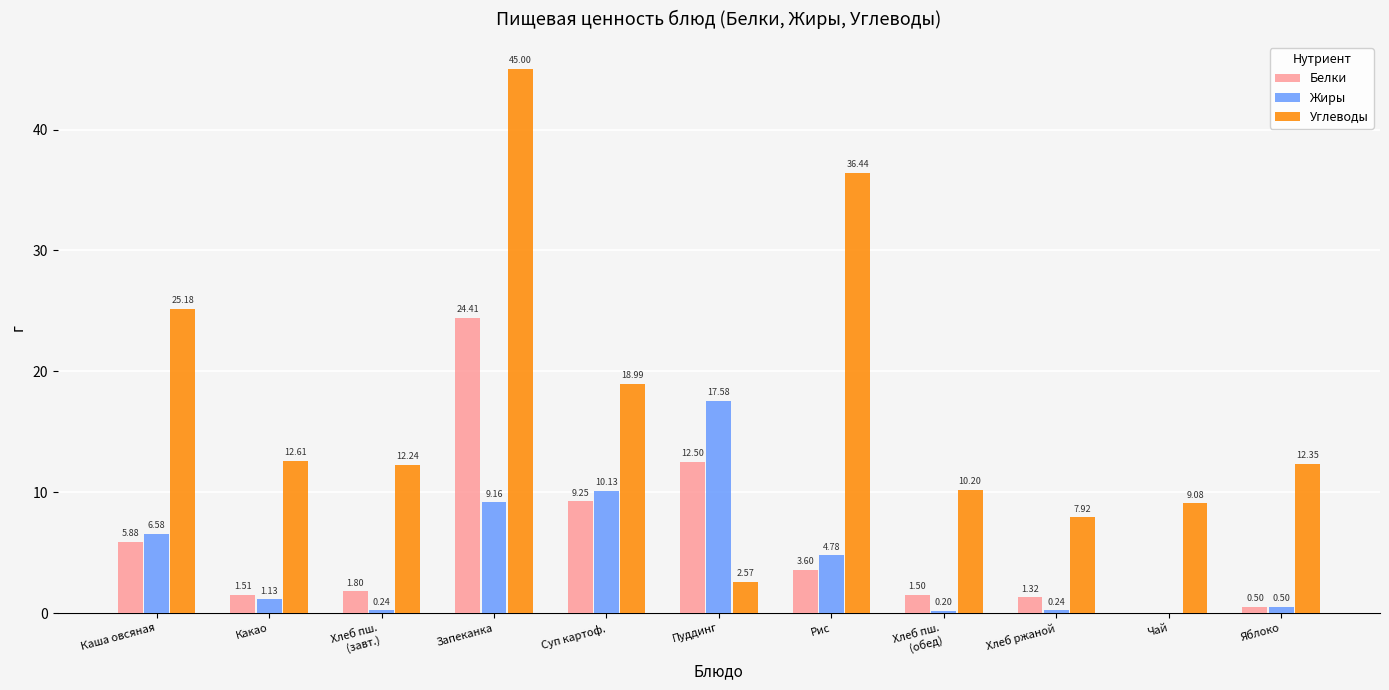

Which series has the largest range (max minus min)?

Углеводы